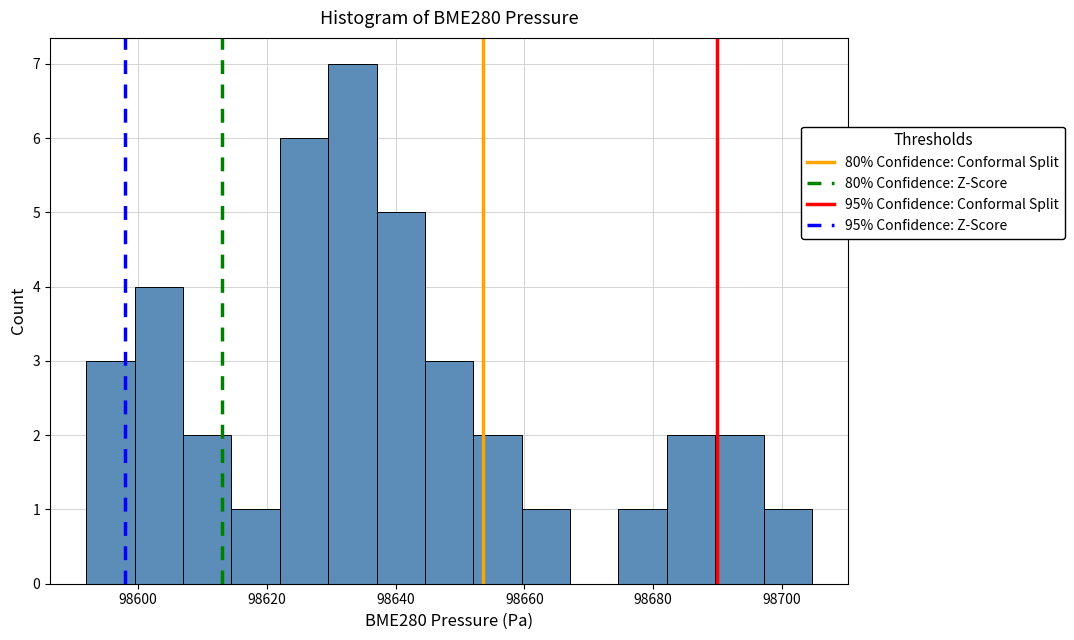

Read against the x-axis, roughly where is the centre of the tallest bar?

98634